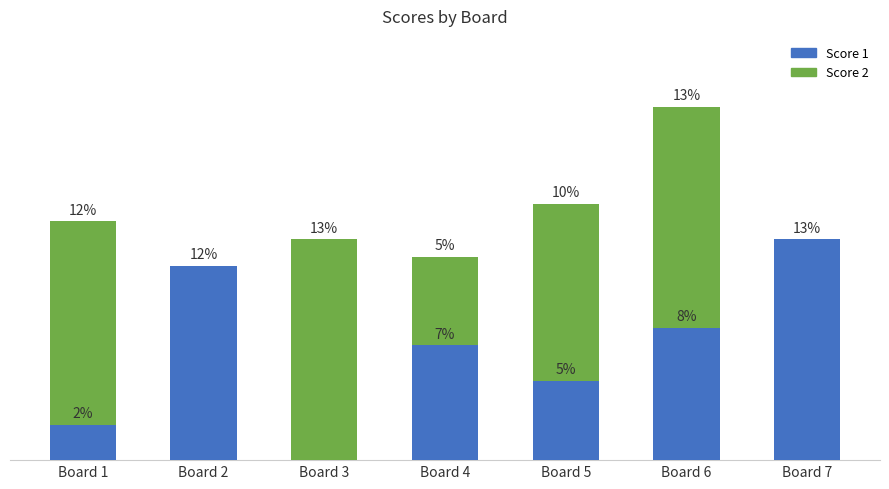

At Board 7, list the series in order from largest to smallest.

Score 1, Score 2